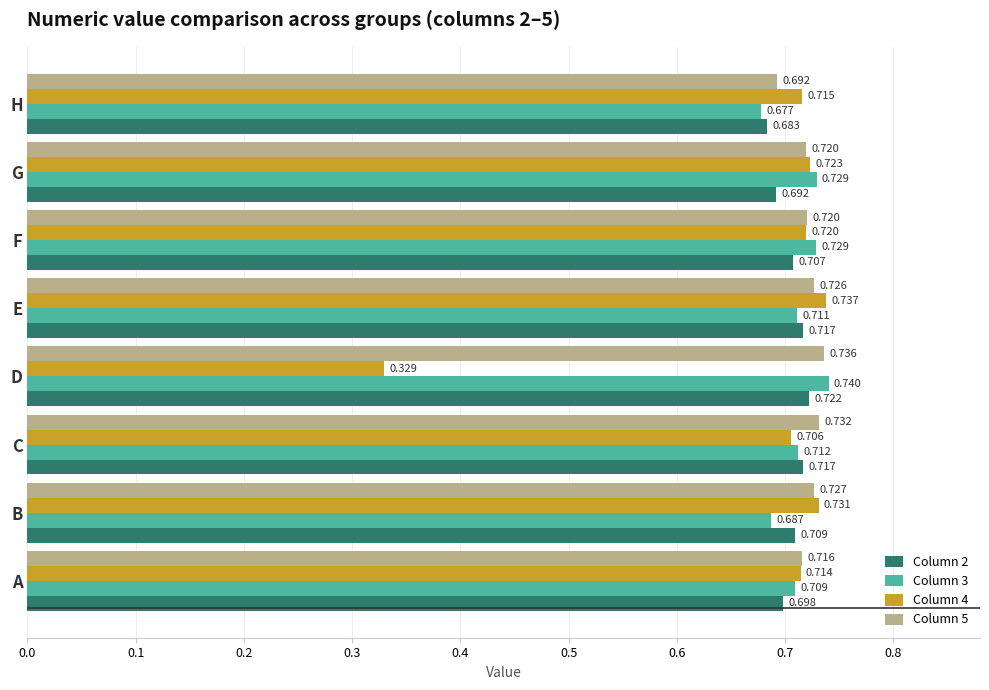

Which category has the lowest value across all series?

D